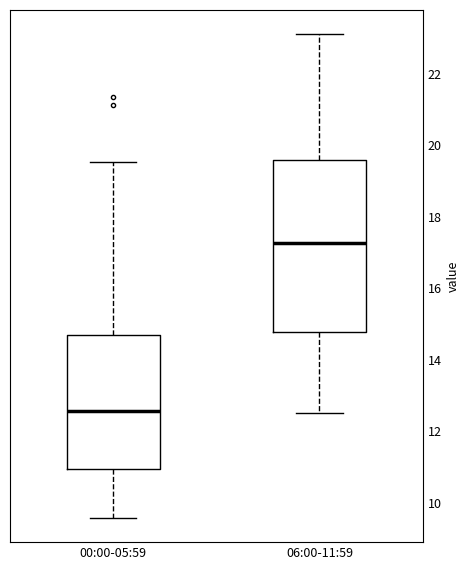

Comparing the boxes themselves (not the whiskers), which one is the tallest?

06:00-11:59